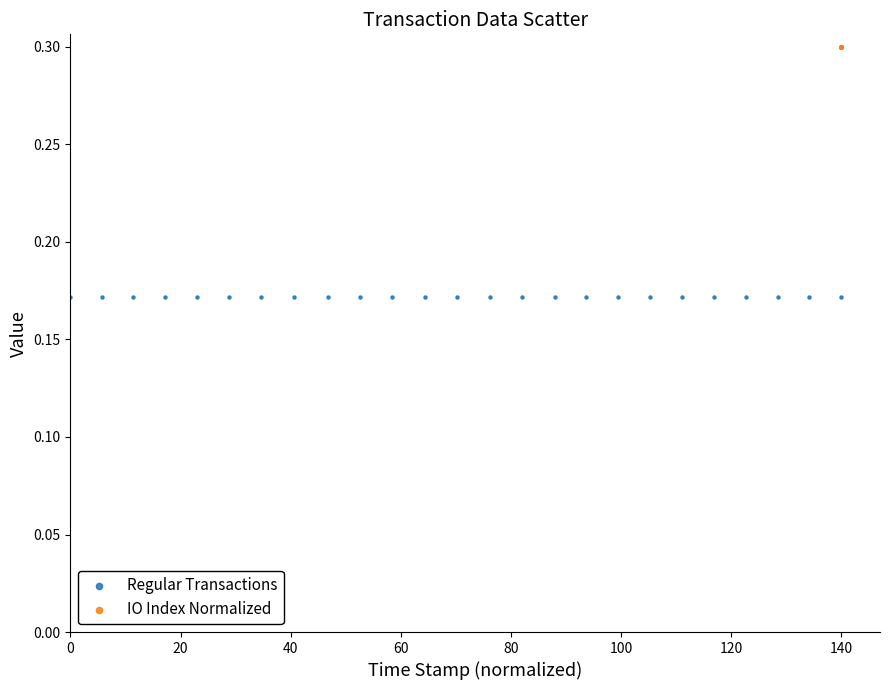

Which series reaches the maximum Y coordinate?

IO Index Normalized